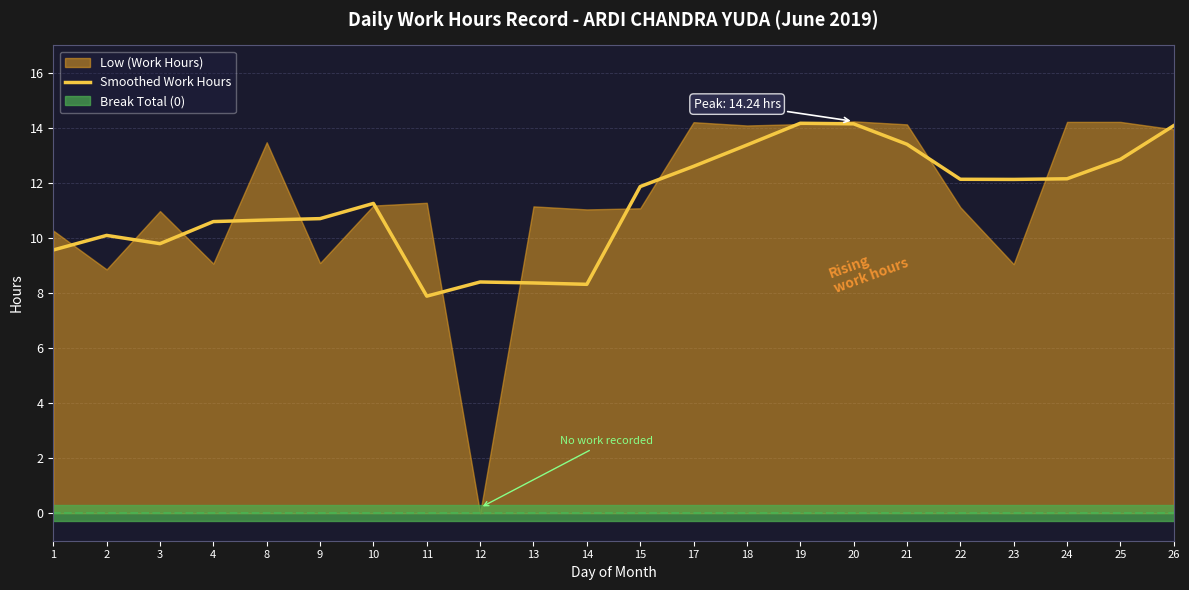

The value of Smoothed Work Hours at 26 is 20.1. True or false?

False